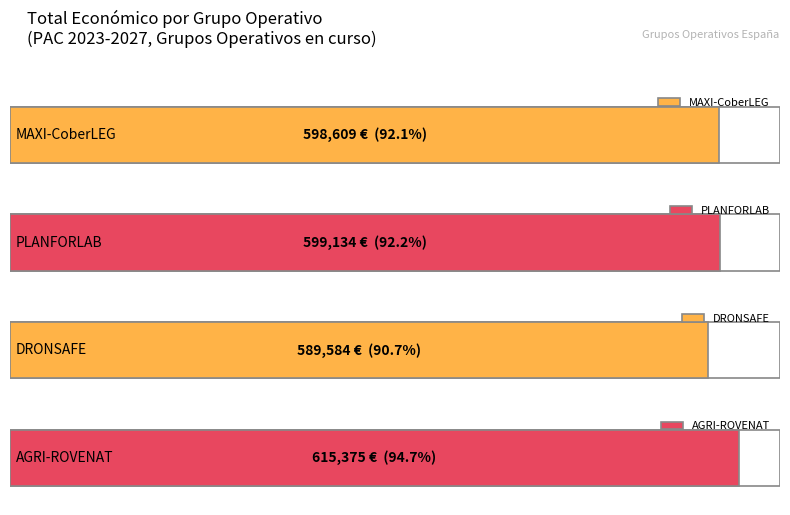

What is the minimum value shown in the chart?

589584